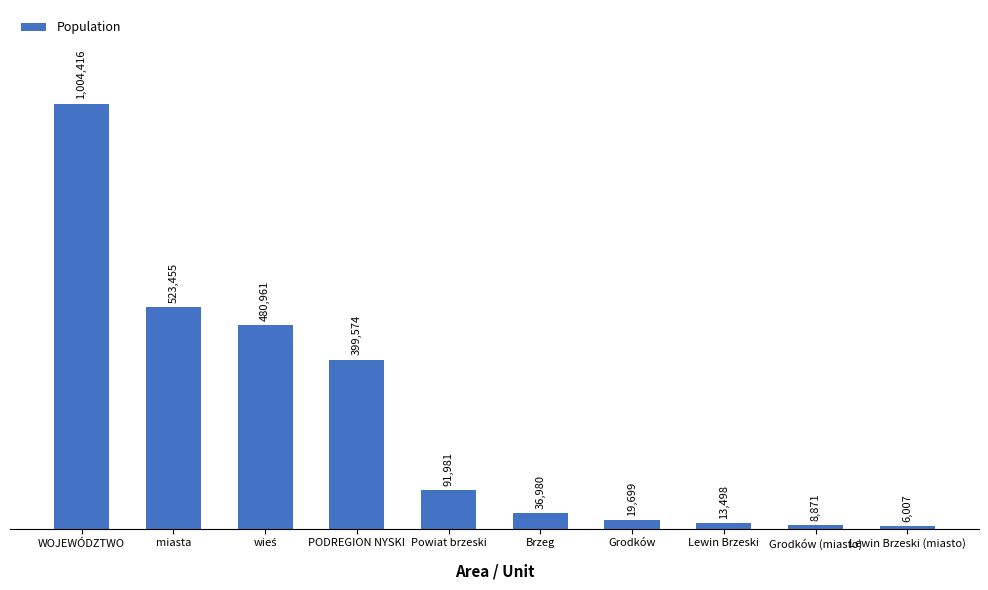

Which has a higher value, Lewin Brzeski or WOJEWÓDZTWO?

WOJEWÓDZTWO